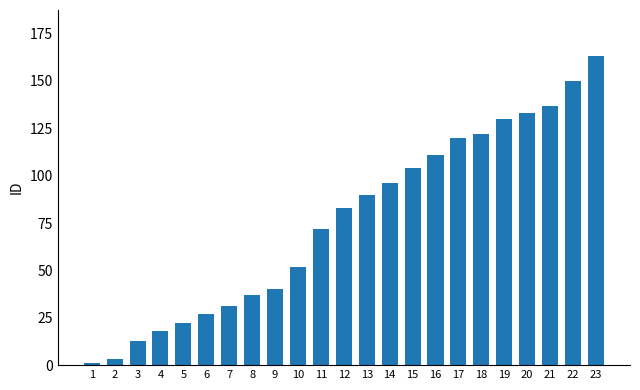

What is the sum of the values at 22 and 8?

187